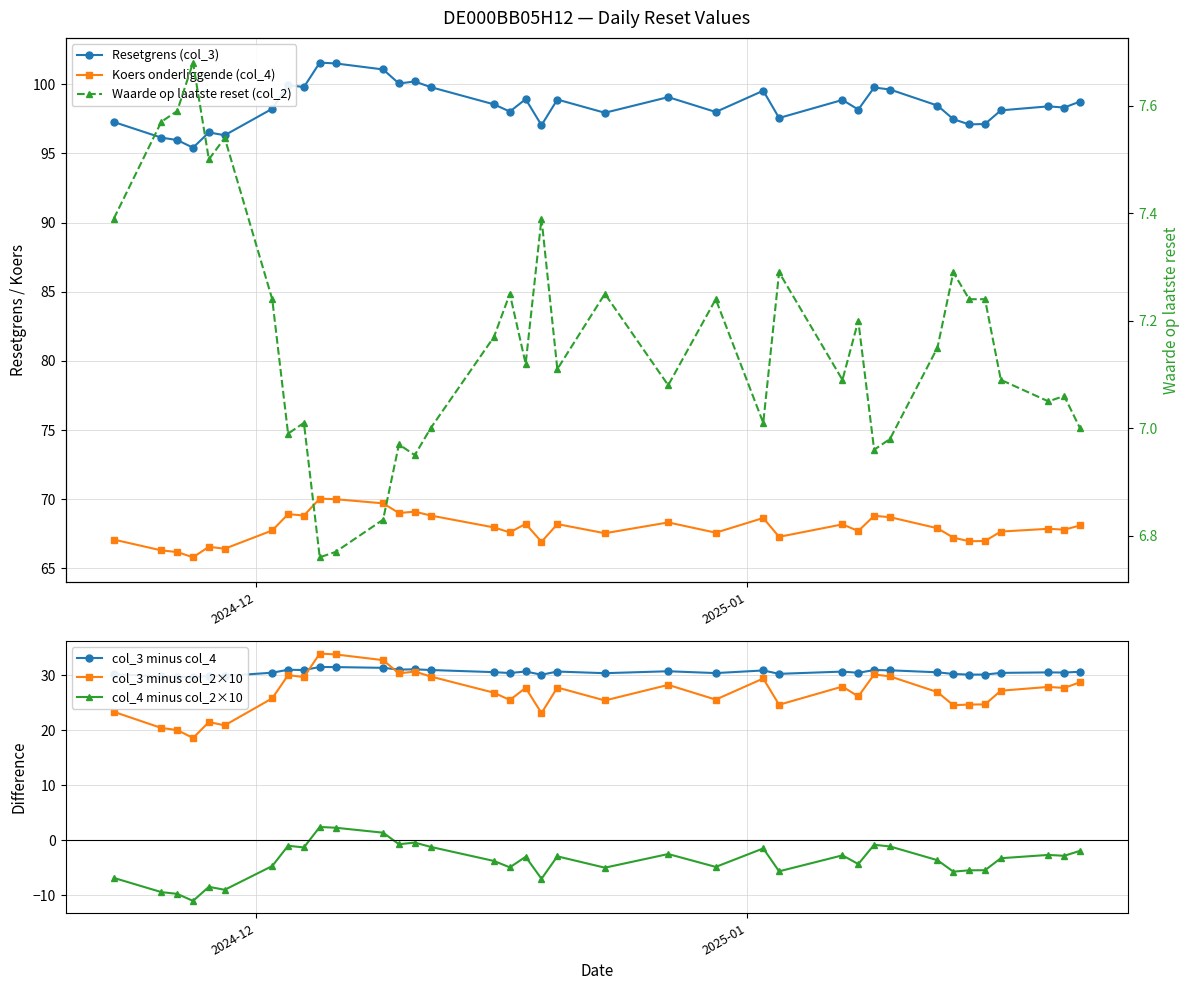

Is this an area chart (filled region under the line)?

No